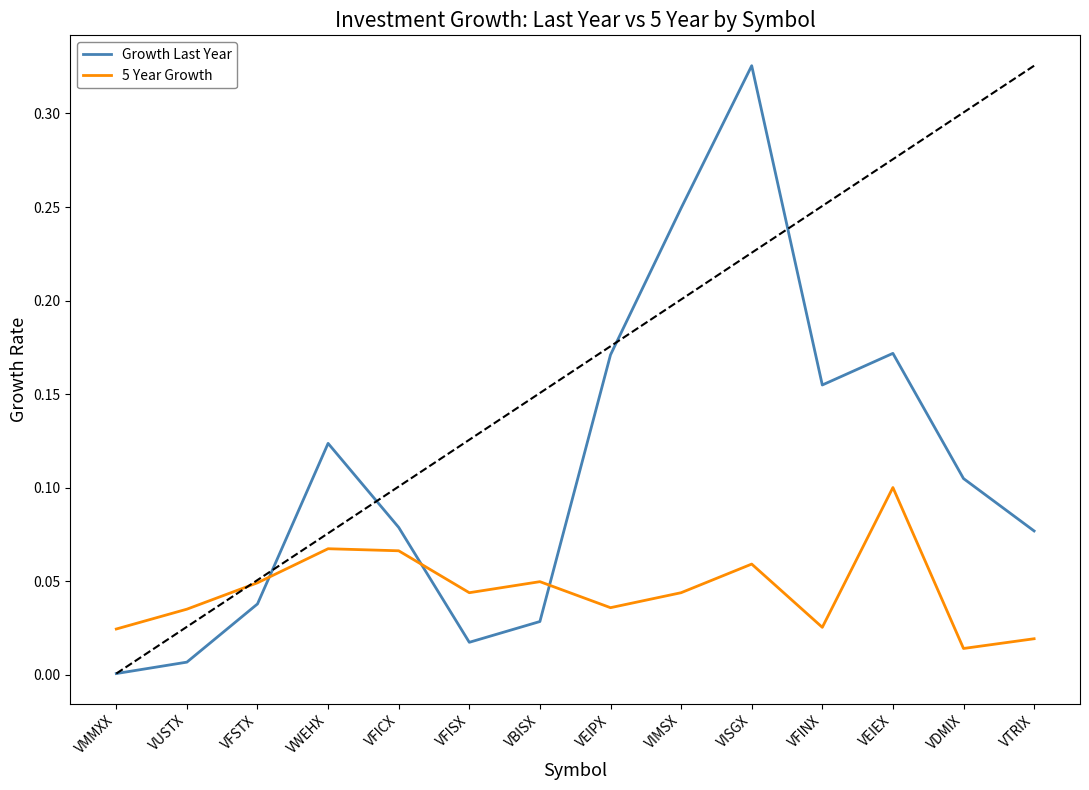

At which label is Growth Last Year closest to 0?

VMMXX